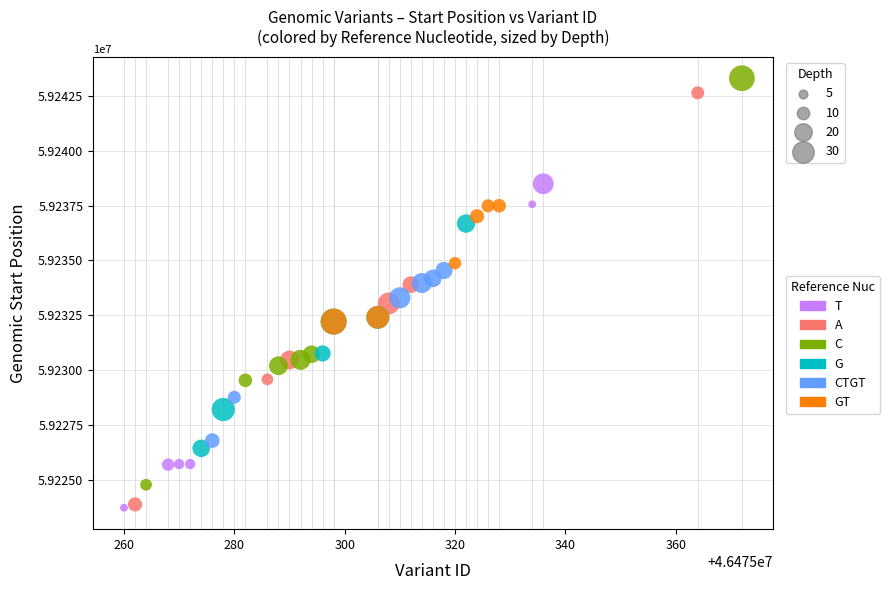

What are all the series names shown in the legend?

T, A, C, G, CTGT, GT